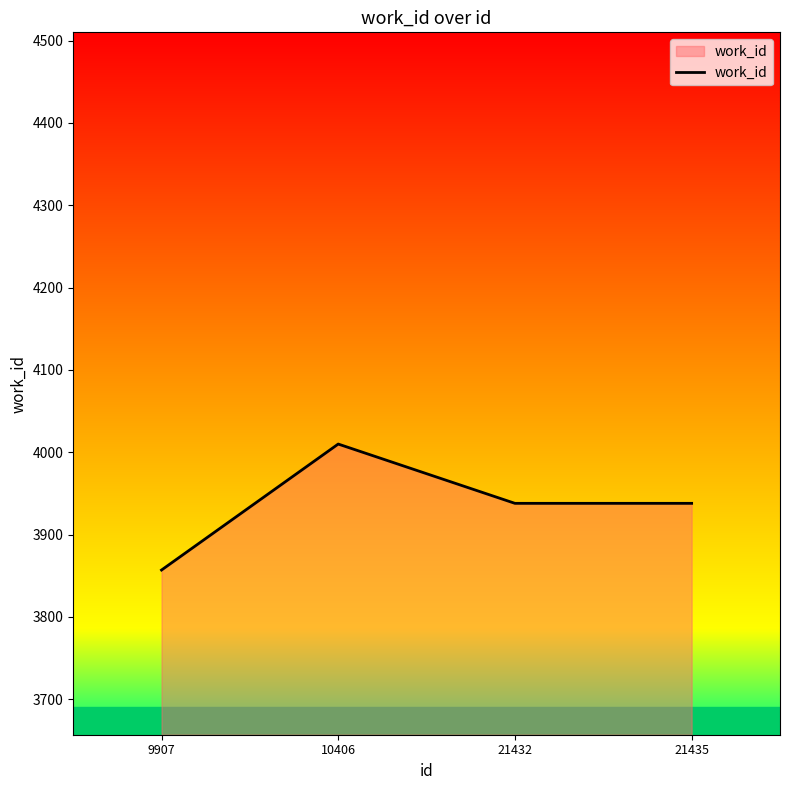

Reading left to right, what are all the values shown in this chart?

9907=3857	10406=4010	21432=3938	21435=3938